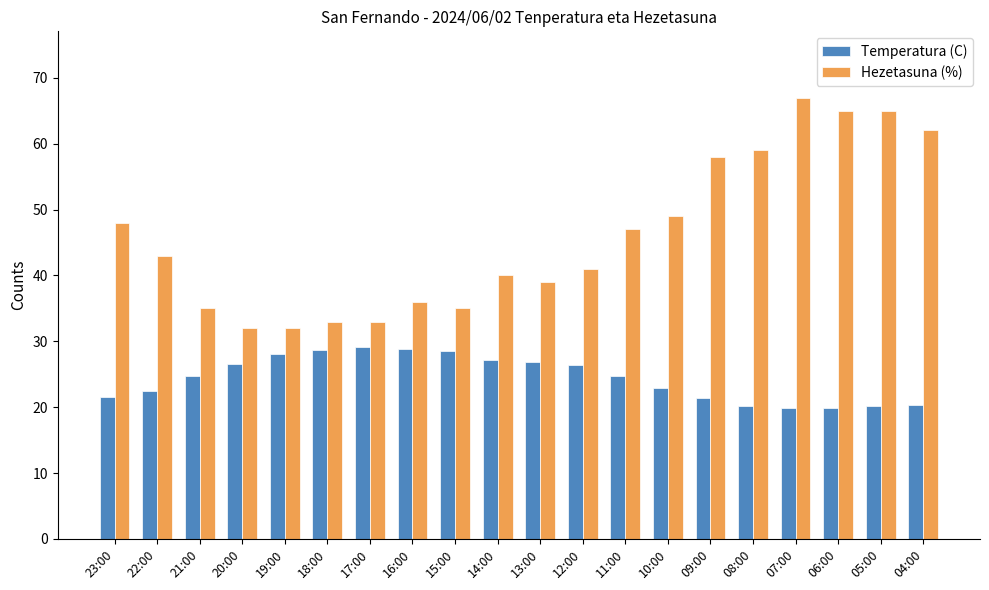

How many data points in Hezetasuna (%) are less than 43?

10